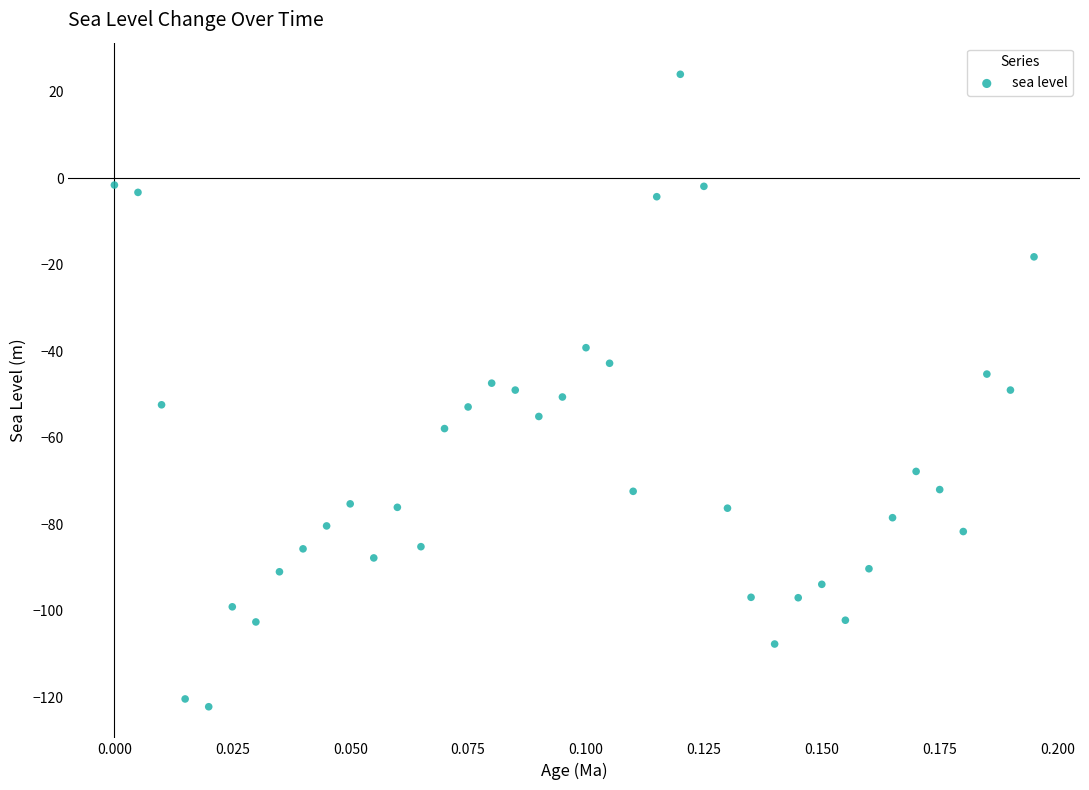

How many data points are displayed?

40